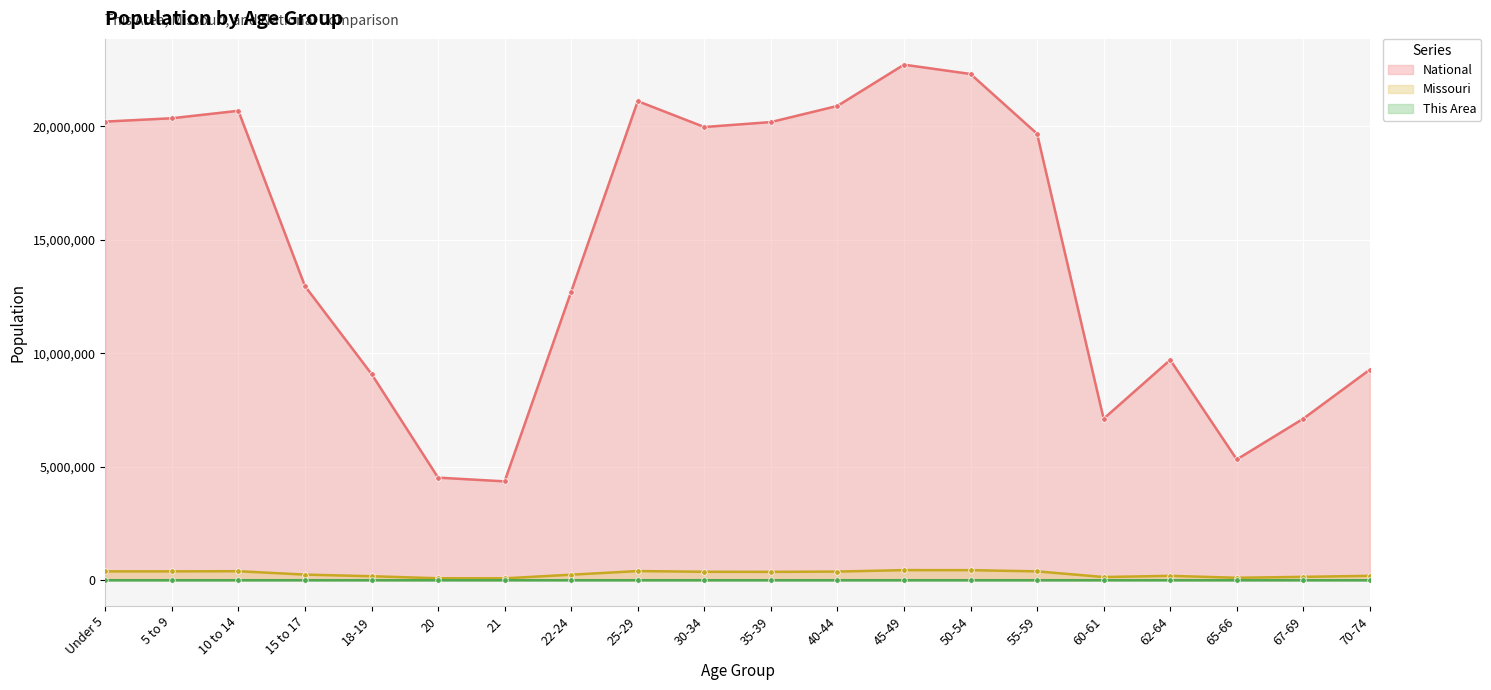

The value of Missouri at 25-29 is 403239. True or false?

True